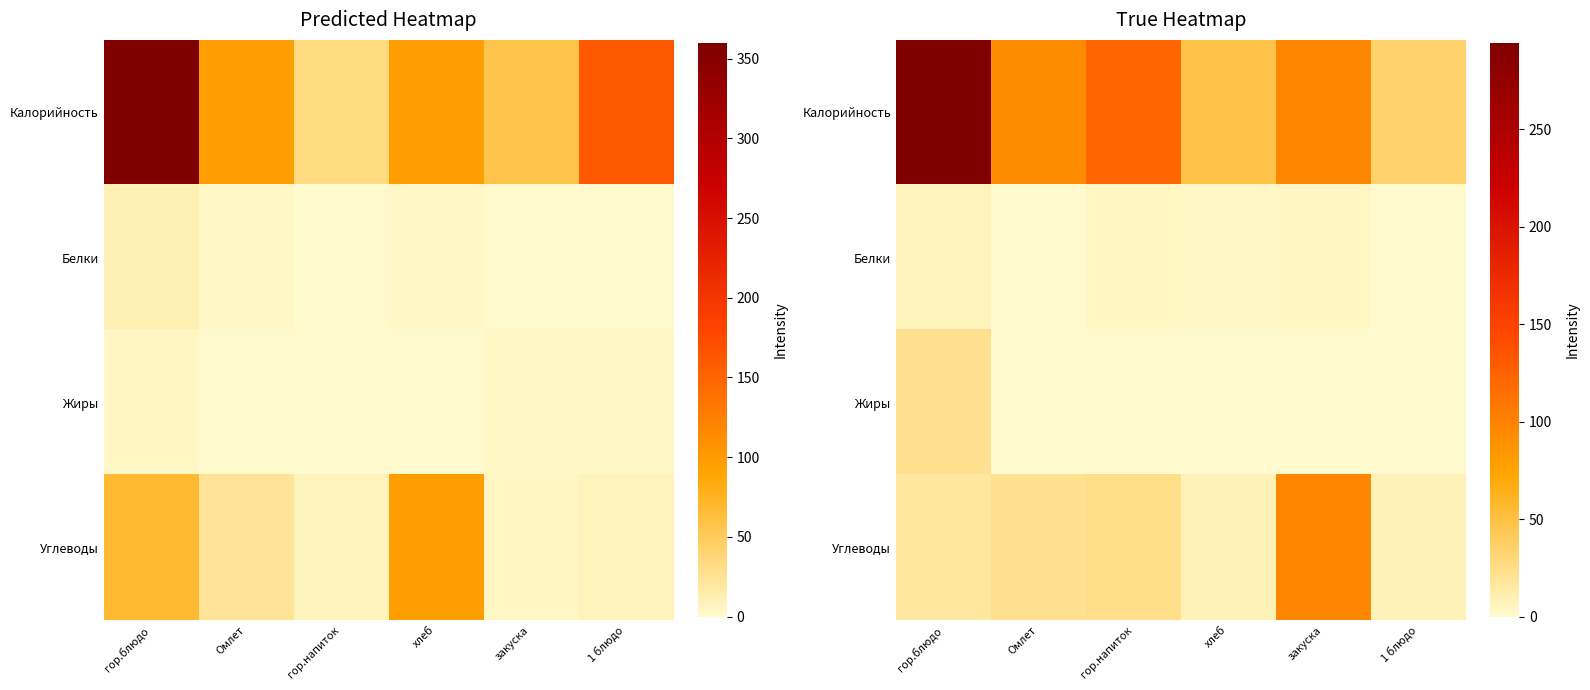

What is the difference between the maximum and minimum values in the Белки series?

5.9